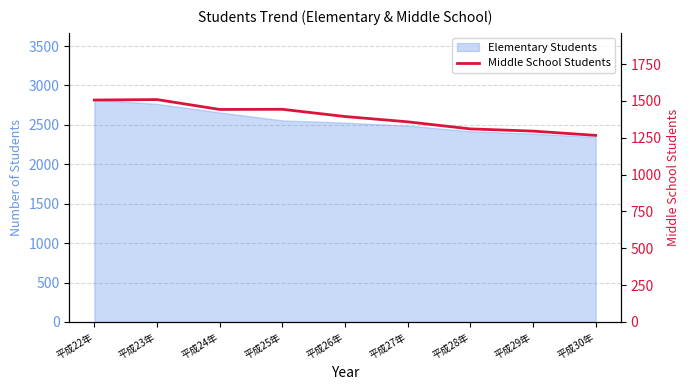

The chart shows a value of 2112 at 平成26年. True or false?

False